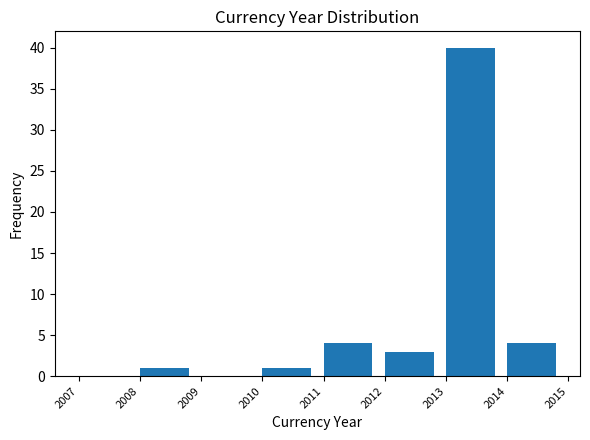

What is the height of the bar covering 2013 to 2014 on the x-axis? The values are not printed on the chart, so give them approximately, as read against the axis.

40